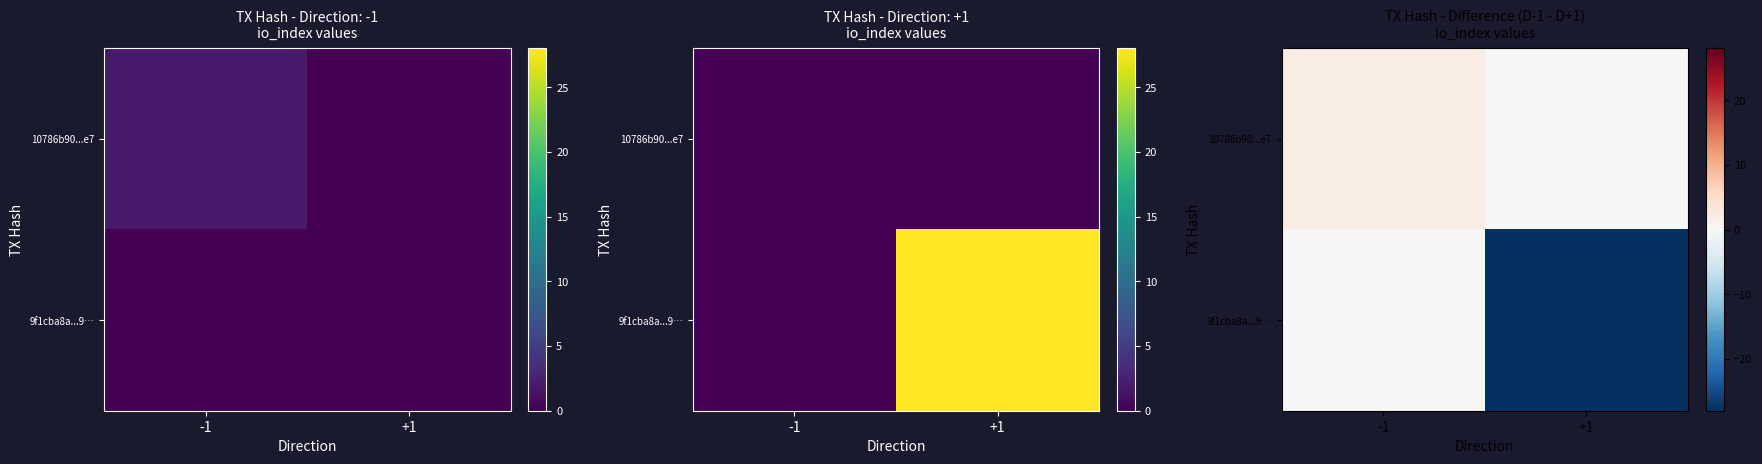

What is the sum of all 10786b90...e7 values?

2